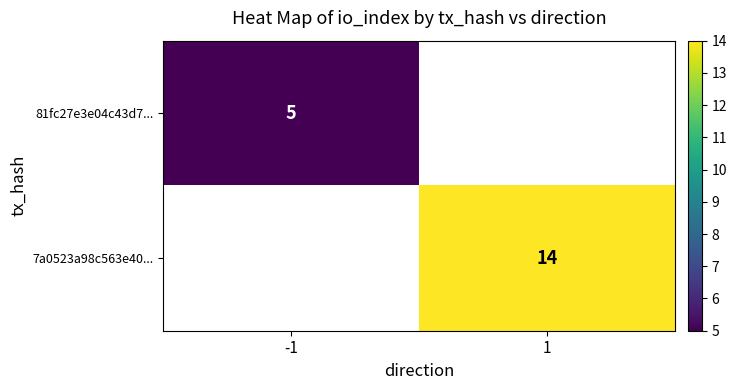

The 7a0523a98c563e40... series shows 5 at 1. True or false?

False